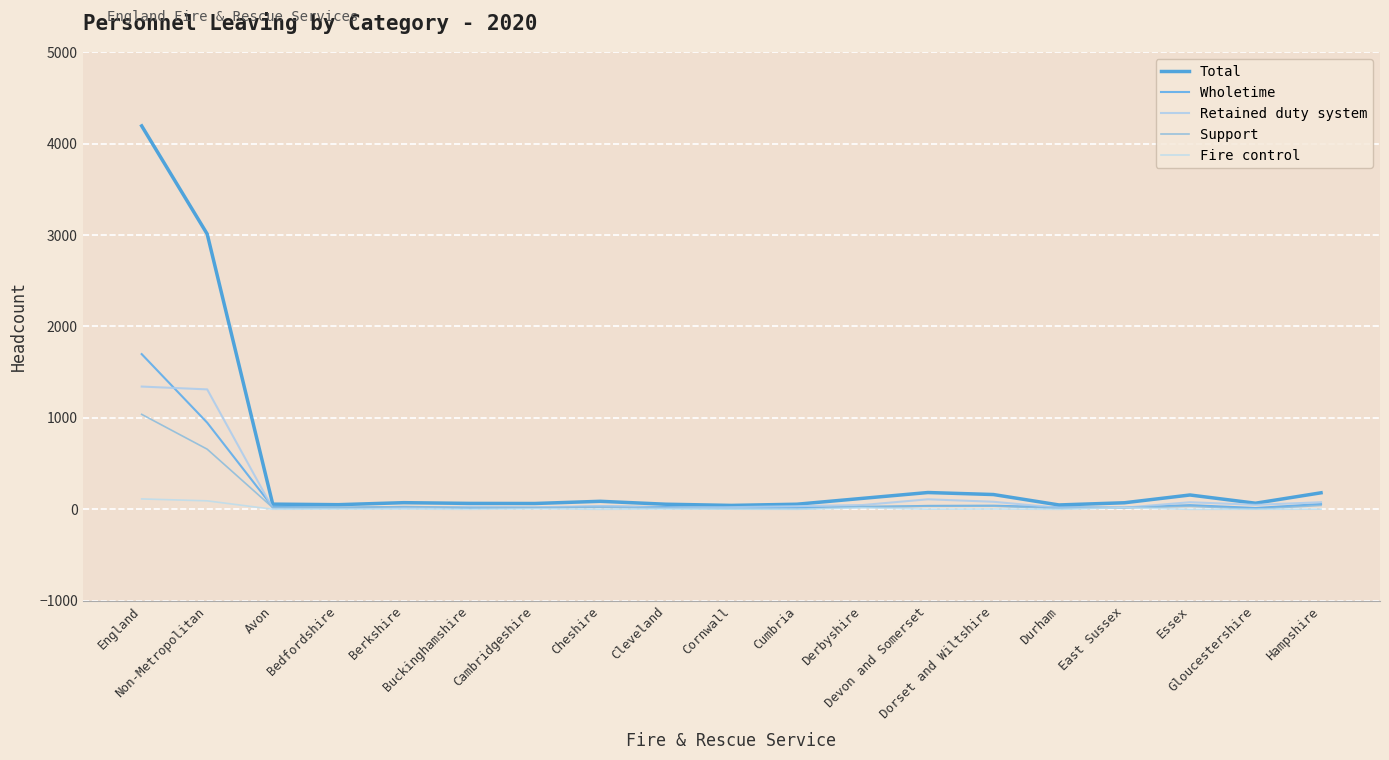

Is this an area chart (filled region under the line)?

No